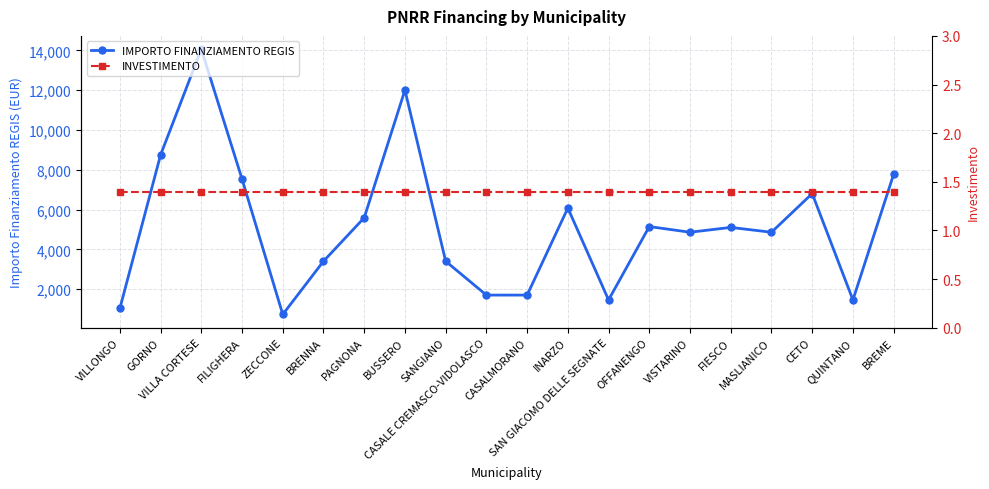

What are all the series names shown in the legend?

IMPORTO FINANZIAMENTO REGIS, INVESTIMENTO